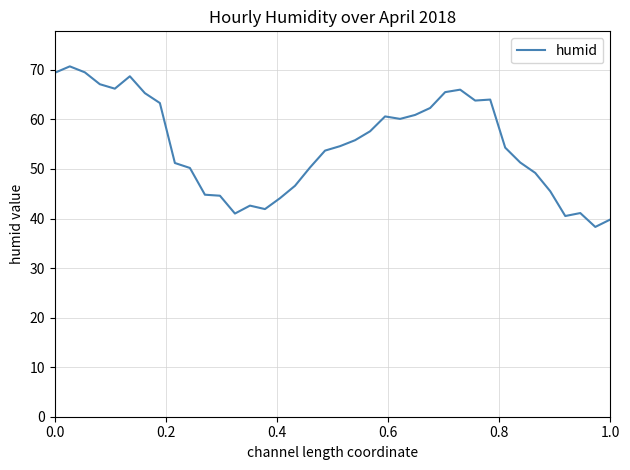

What is the smallest value displayed?

38.3